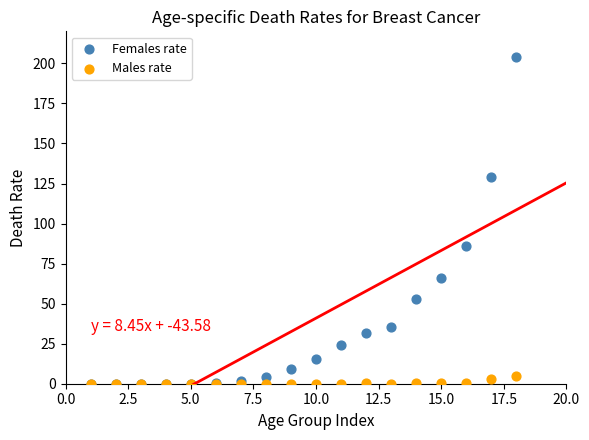

Across all series, what Y value is closest to 102?

86.1